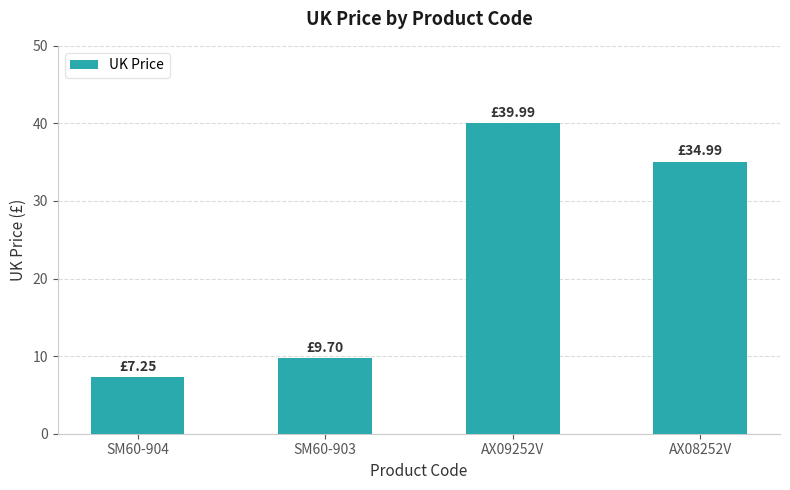

What is the ratio of the value at SM60-904 to the value at AX09252V?

0.2